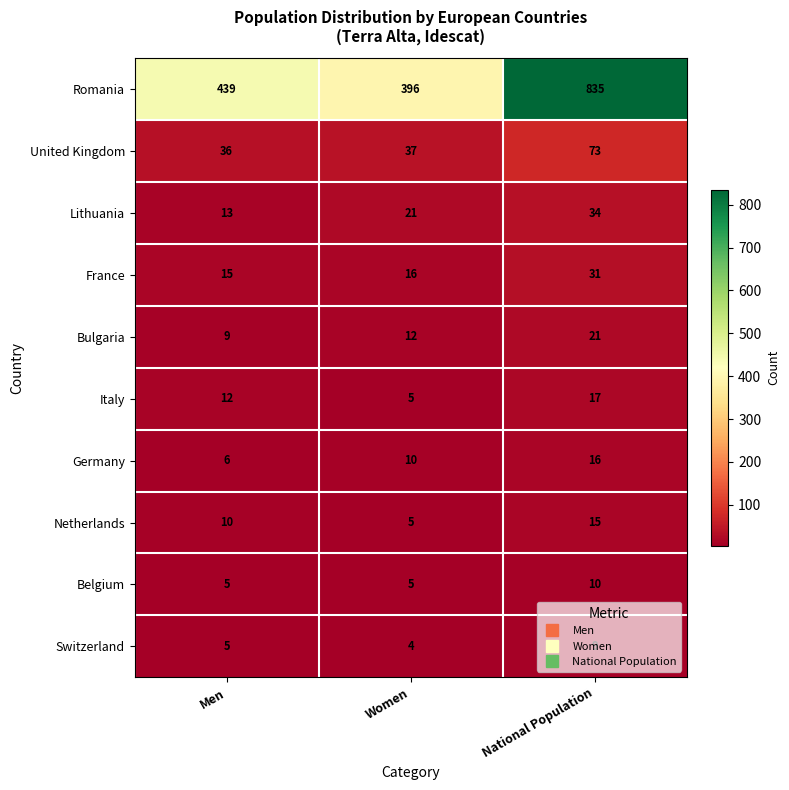

Which series has the largest total across all categories?

Romania